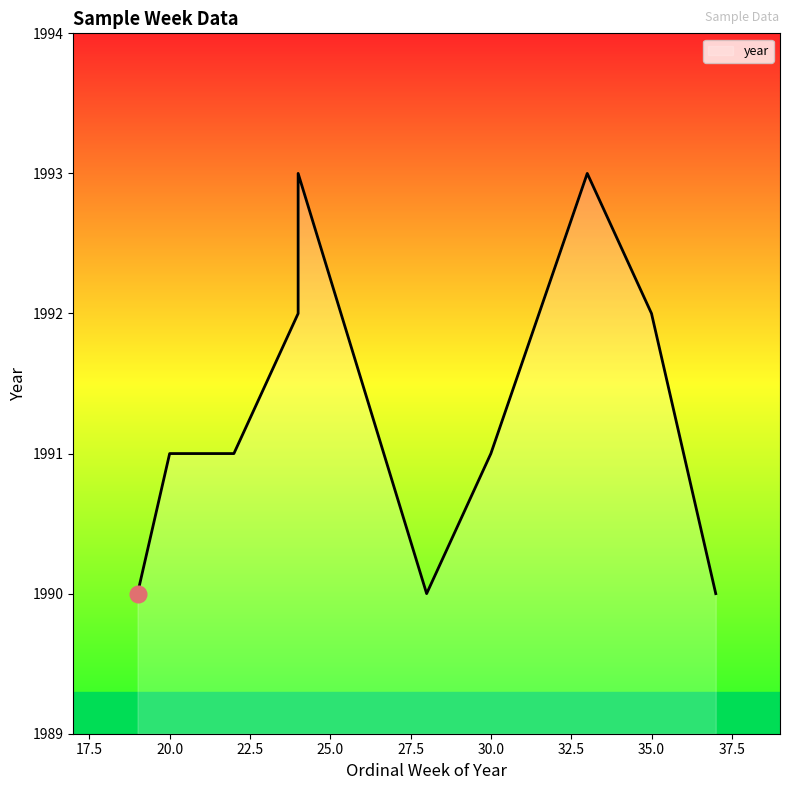

What is the sum of the values at 33 and 37?

3983